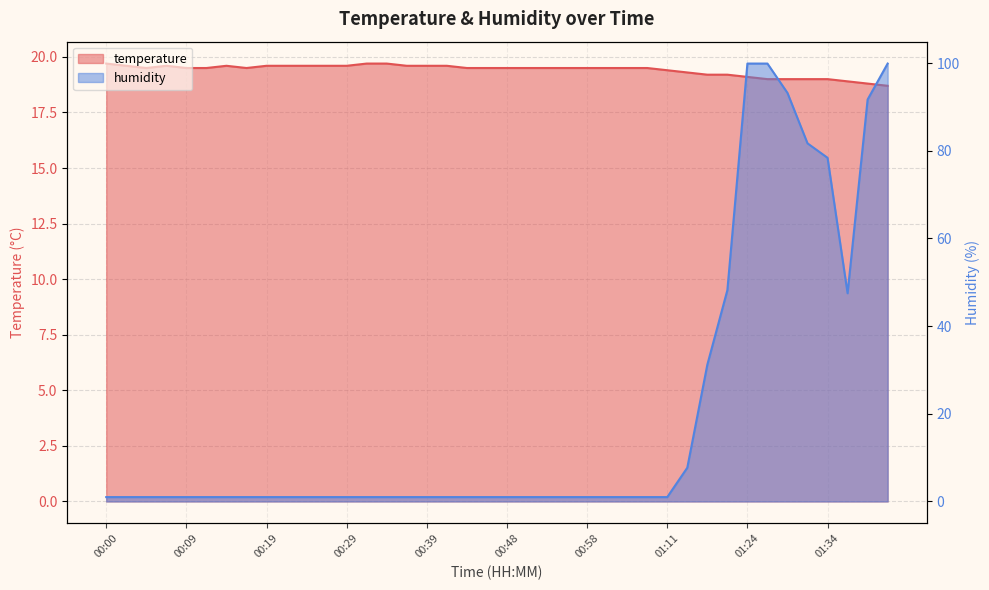

The value of temperature at 00:34 is 19.7. True or false?

True